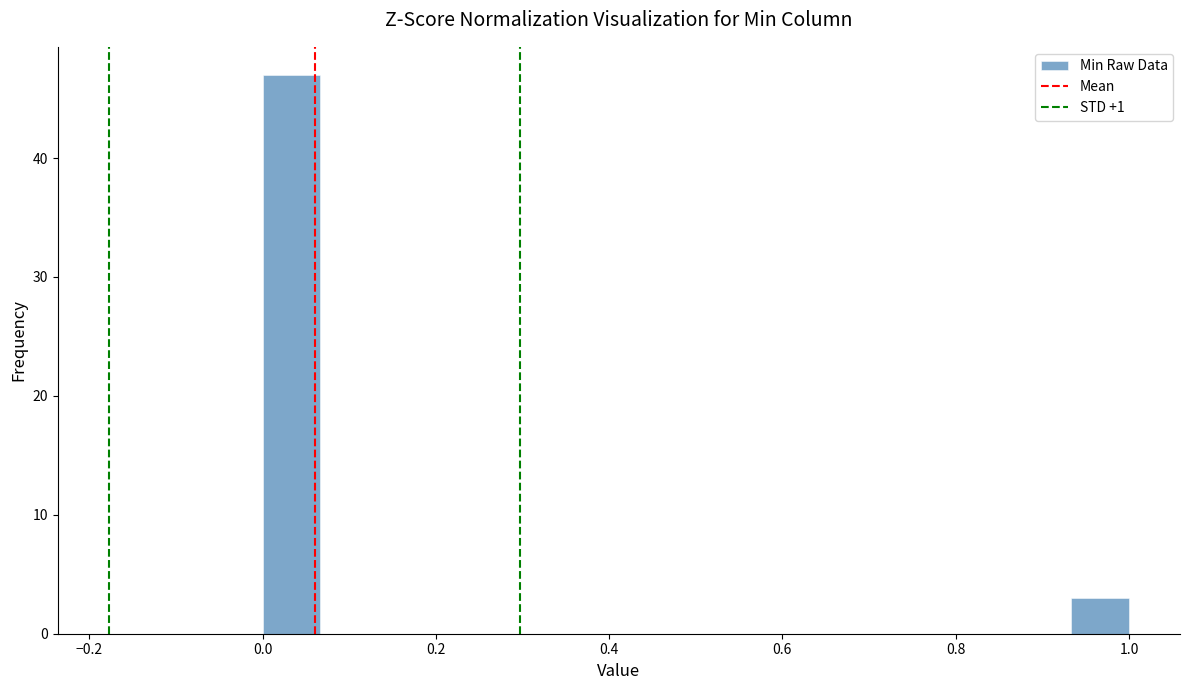

Around what value on the x-axis is the tallest bar? Give the approximate position of its centre, as read against the axis.

0.04